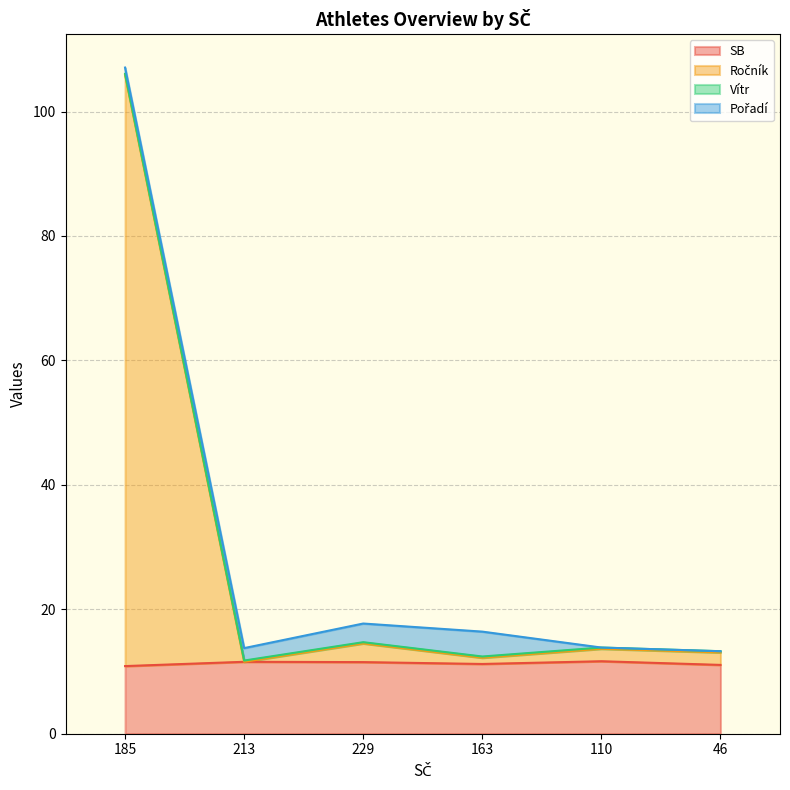

What is the average value of the Ročník series?

28.7